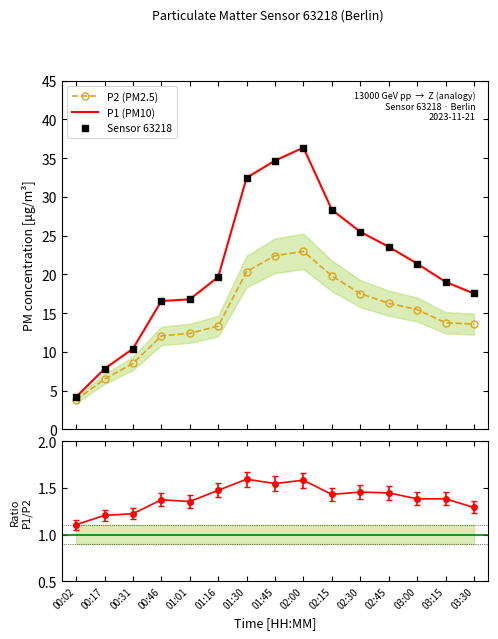

Is the value of P2 (PM2.5) at 03:00 greater than the value of Sensor 63218 at 02:45?

No